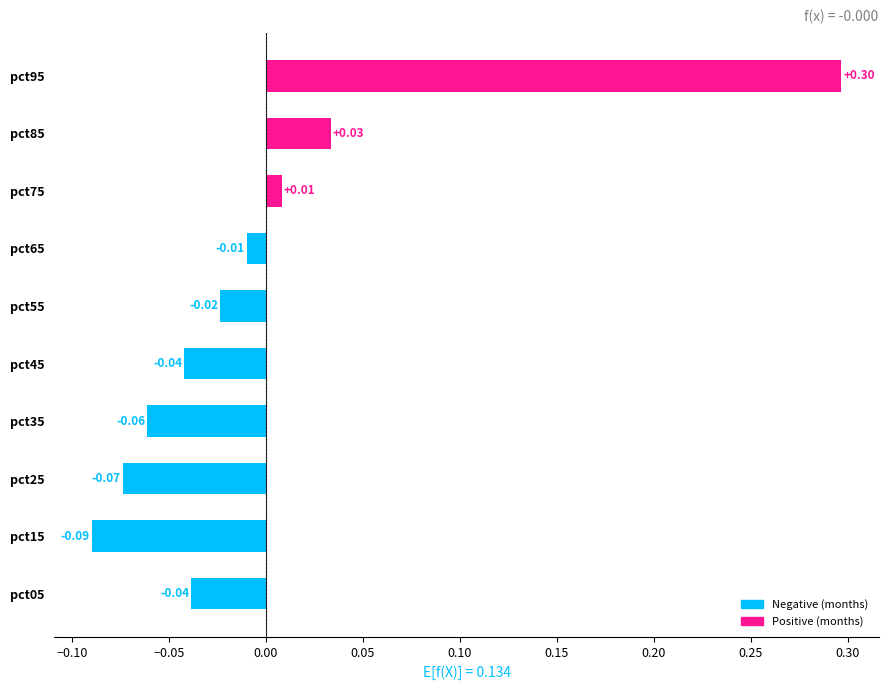

What is the change in value from pct35 to pct85?

+0.1